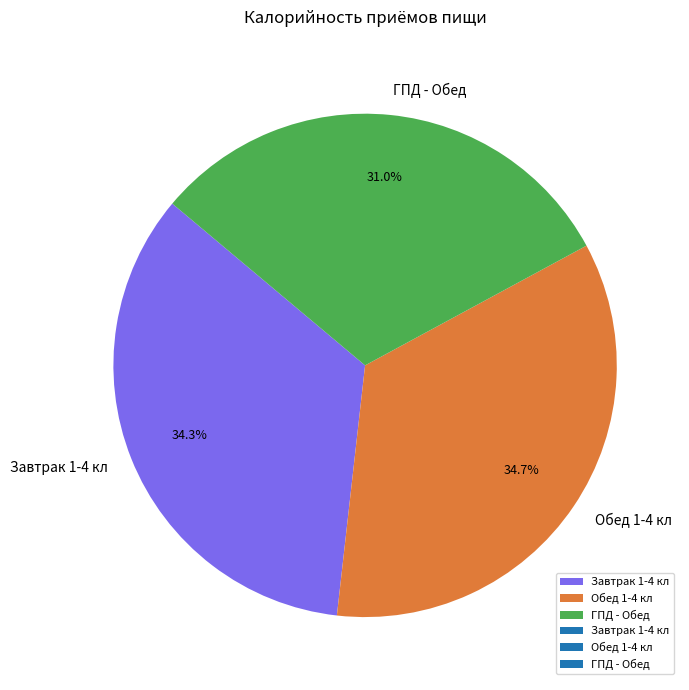

Does Завтрак 1-4 кл account for over 50% of the chart?

No